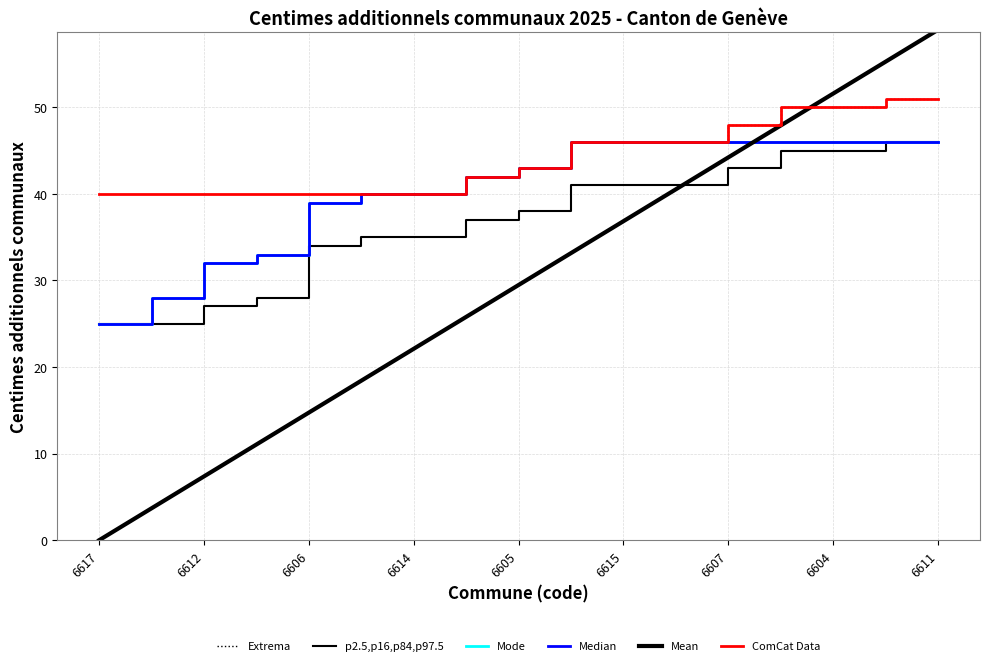

Is this an area chart (filled region under the line)?

No